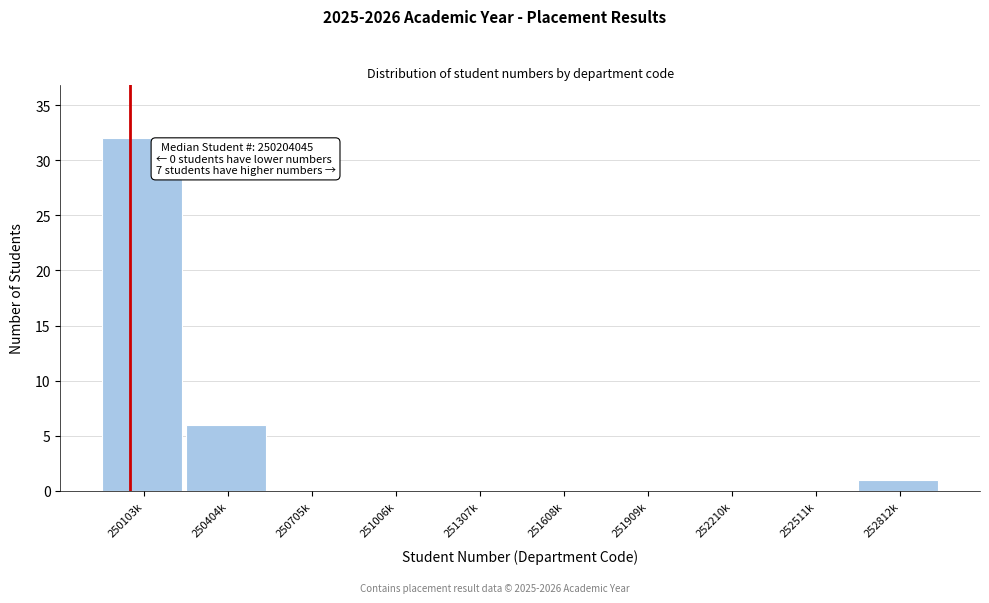

Reading left to right, extract all data points from this chart.

250103k=32	250404k=6	250705k=0	251006k=0	251307k=0	251608k=0	251909k=0	252210k=0	252511k=0	252812k=1